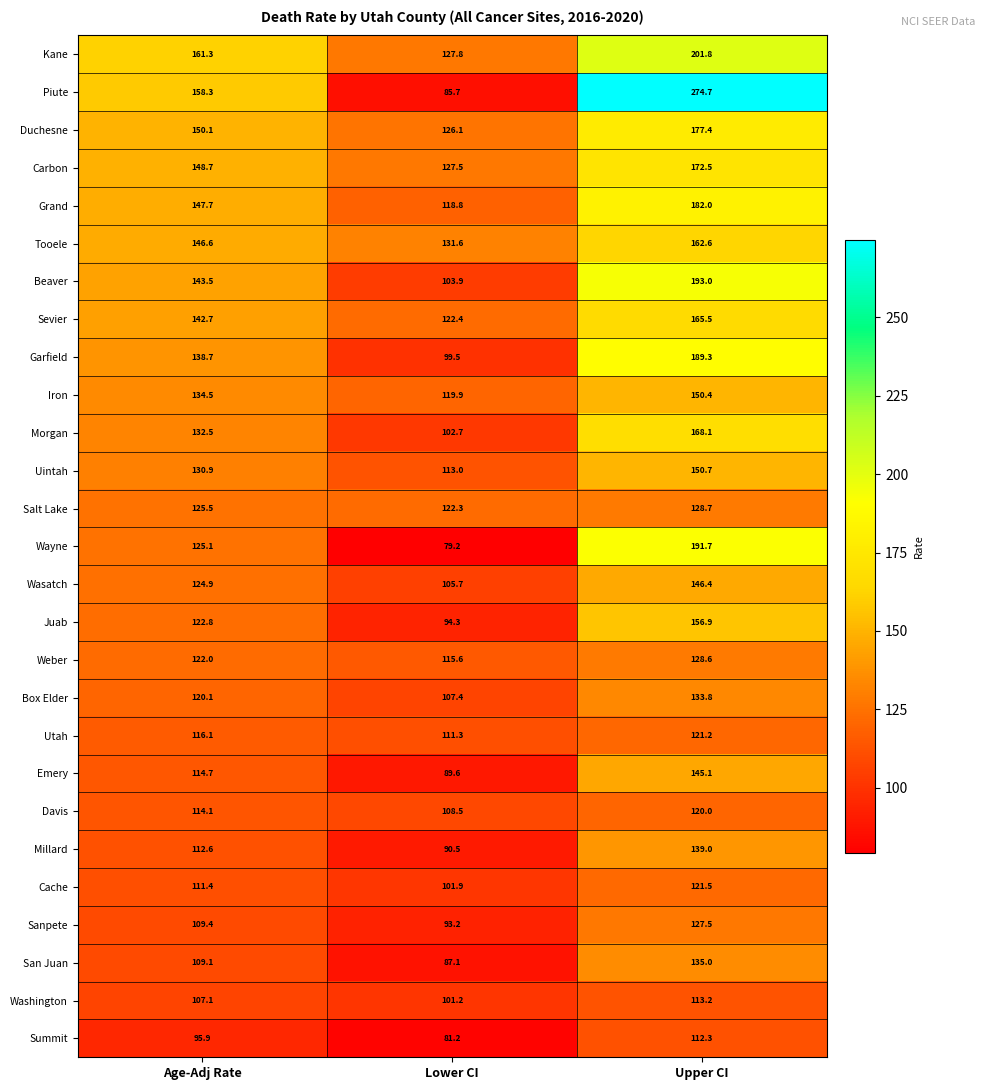

What value does the Juab series have at Age-Adj Rate?

122.8